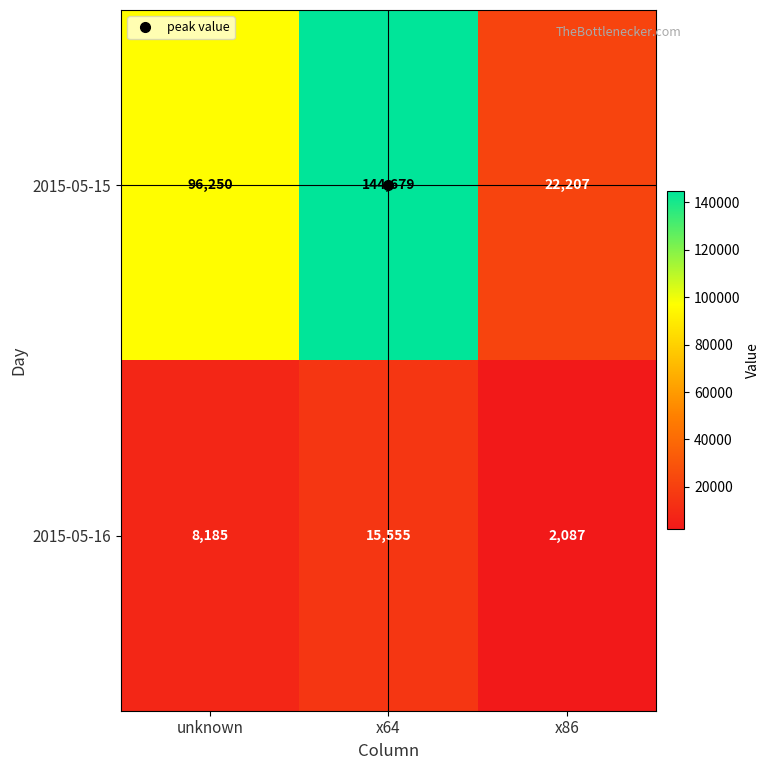

The 2015-05-16 series shows 1279 at x86. True or false?

False